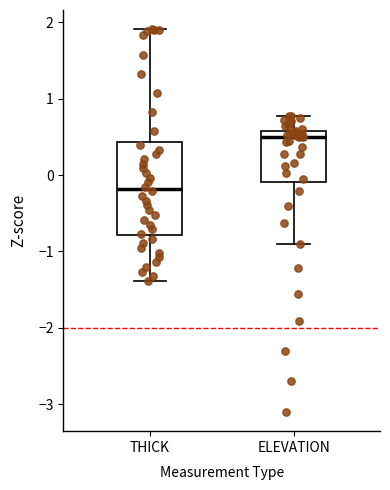

Reading left to right, transcribe this box plot: for each box, give where its median line is, the range the box spans, and where its two whiskers end, as read against the y-axis. The values are not printed on the chart, so give them approximately, as read against the axis.

THICK: median -0.2, box -0.8 to 0.4, whiskers -1.4 to 1.9
ELEVATION: median 0.5, box -0.1 to 0.6, whiskers -0.9 to 0.8